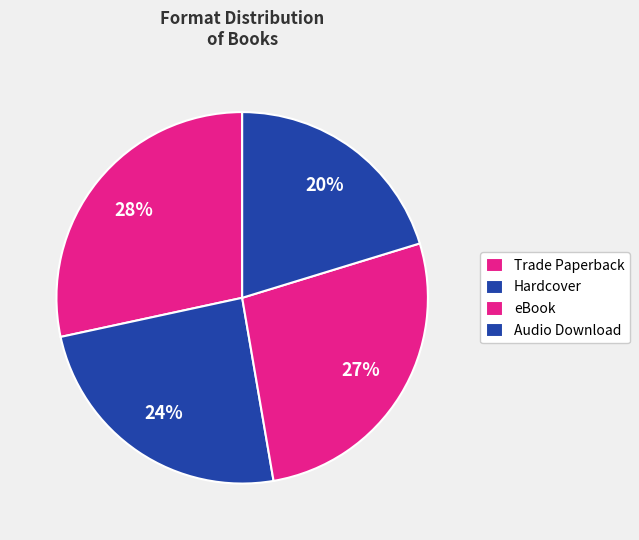

What percentage is the Trade Paperback slice, to the nearest percent?

28%